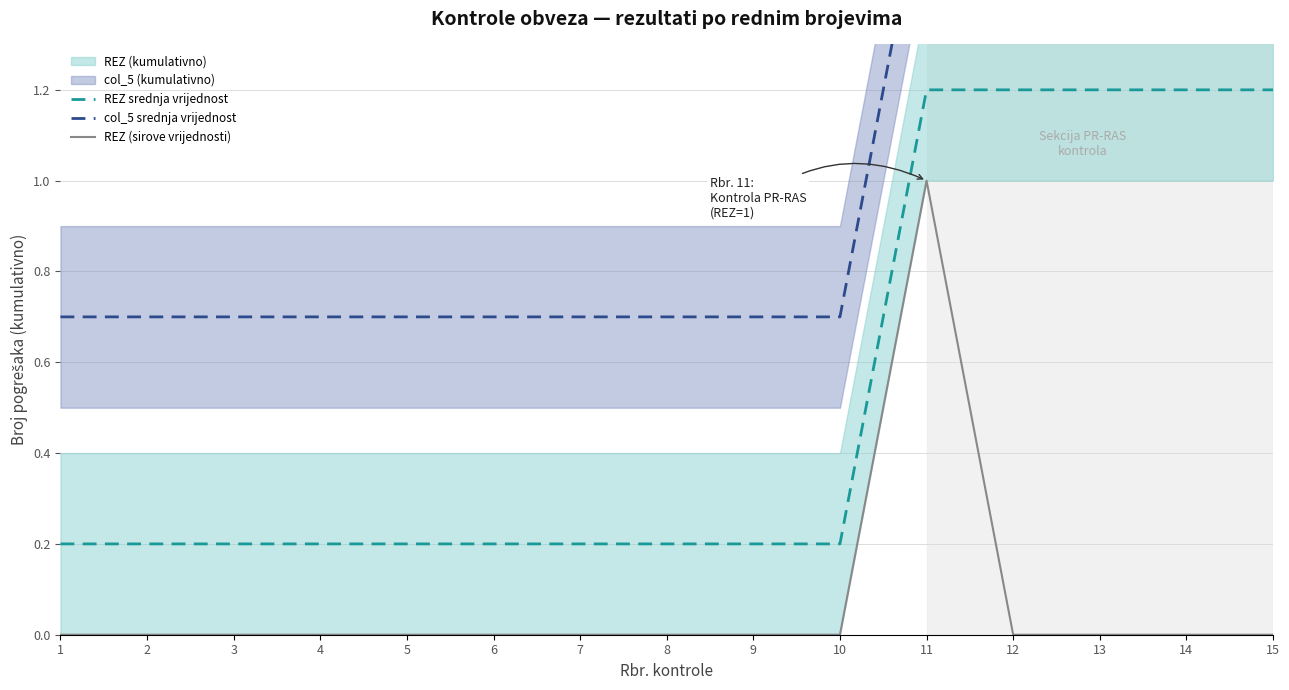

Which category has the highest value across all series?

11